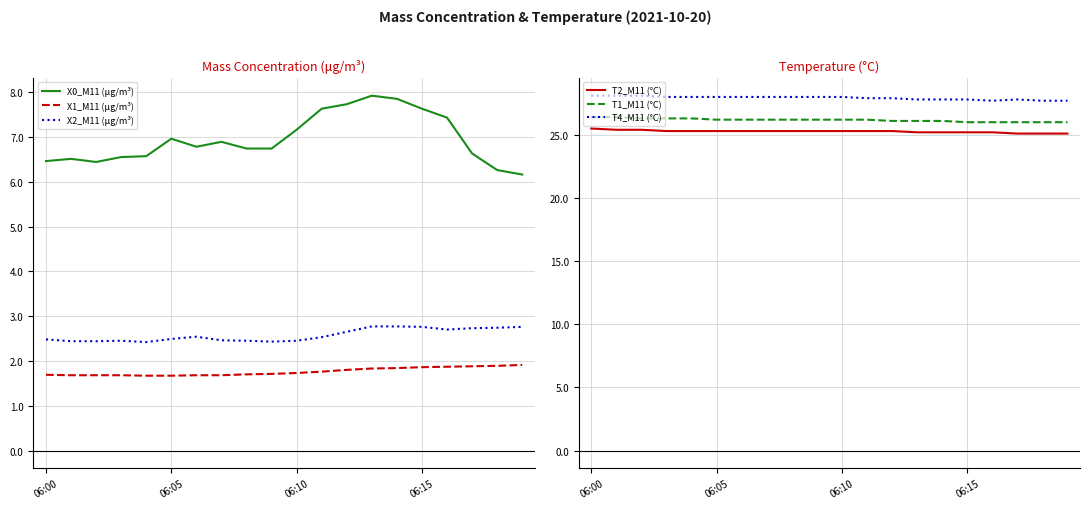

At which label is T2_M11 (°C) closest to 25?

17